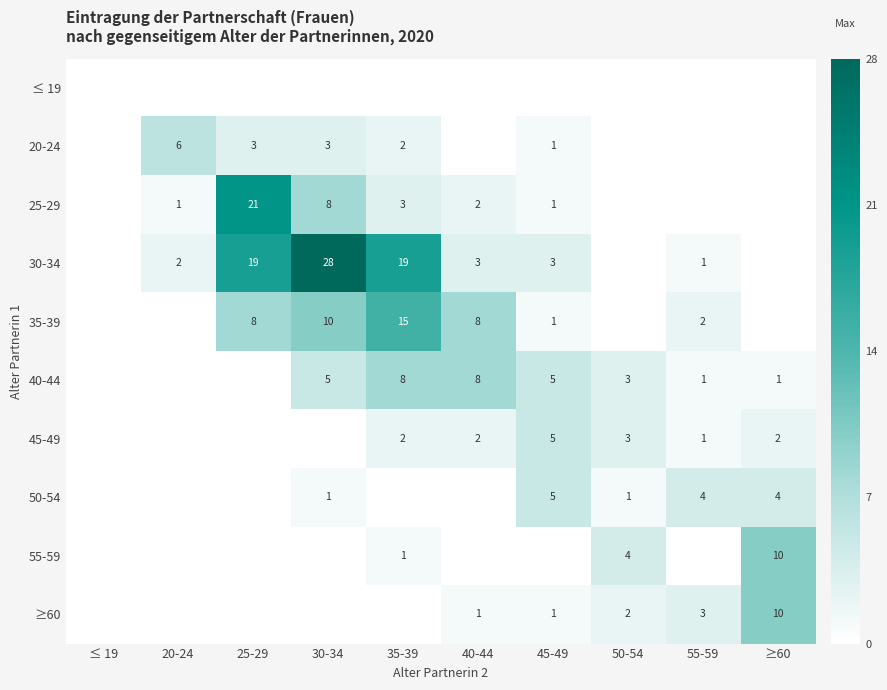

Is it true that 20-24 equals 3 at 30-34?

True